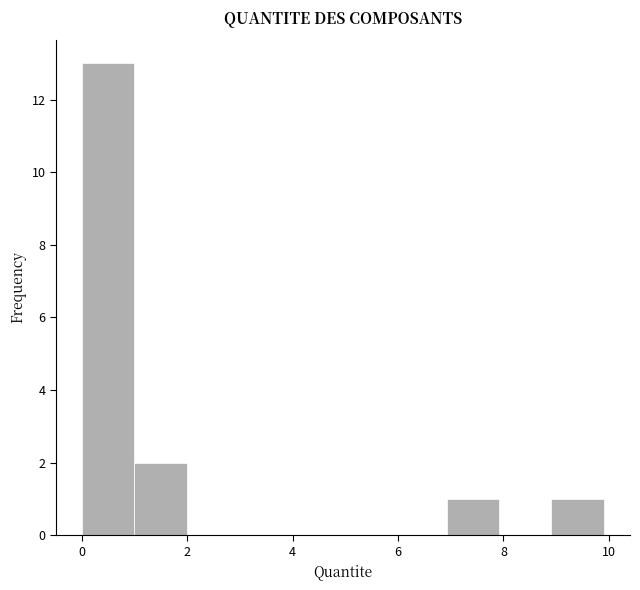

What is the height of the bar covering 7 to 8 on the x-axis? Neither the bar edges nor the heights are printed on the chart, so give them approximately, as read against the axes.

1